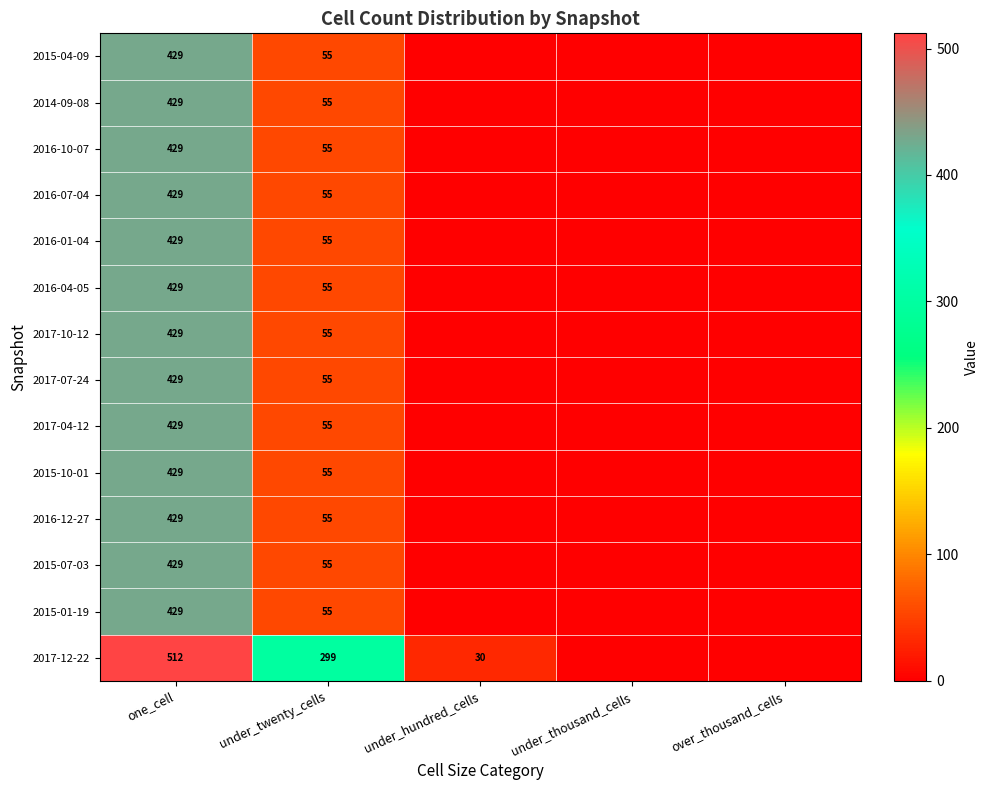

At how many categories does at least one series exceed 245?

2